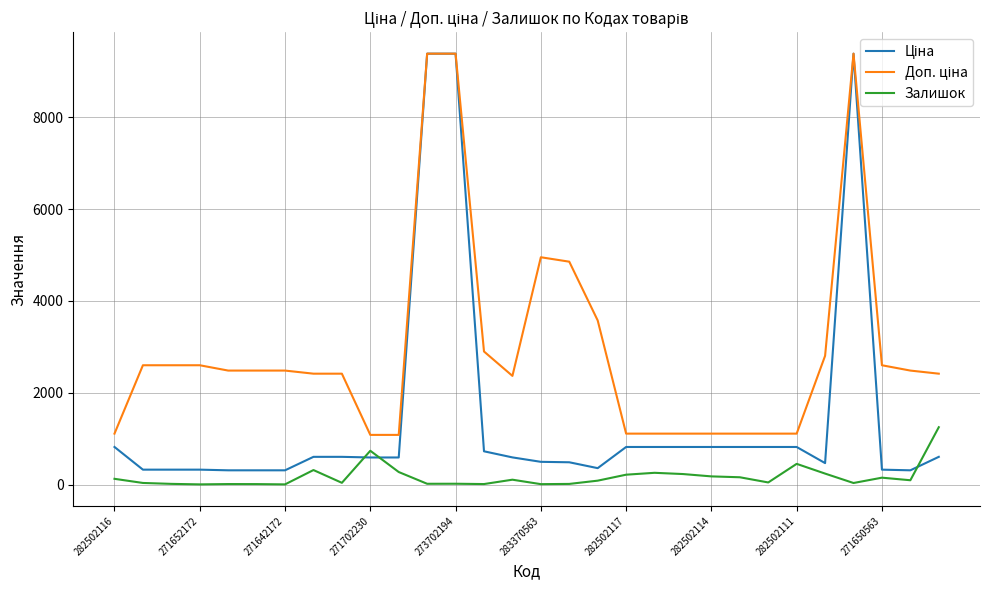

What is the greatest value displayed?

9384.0